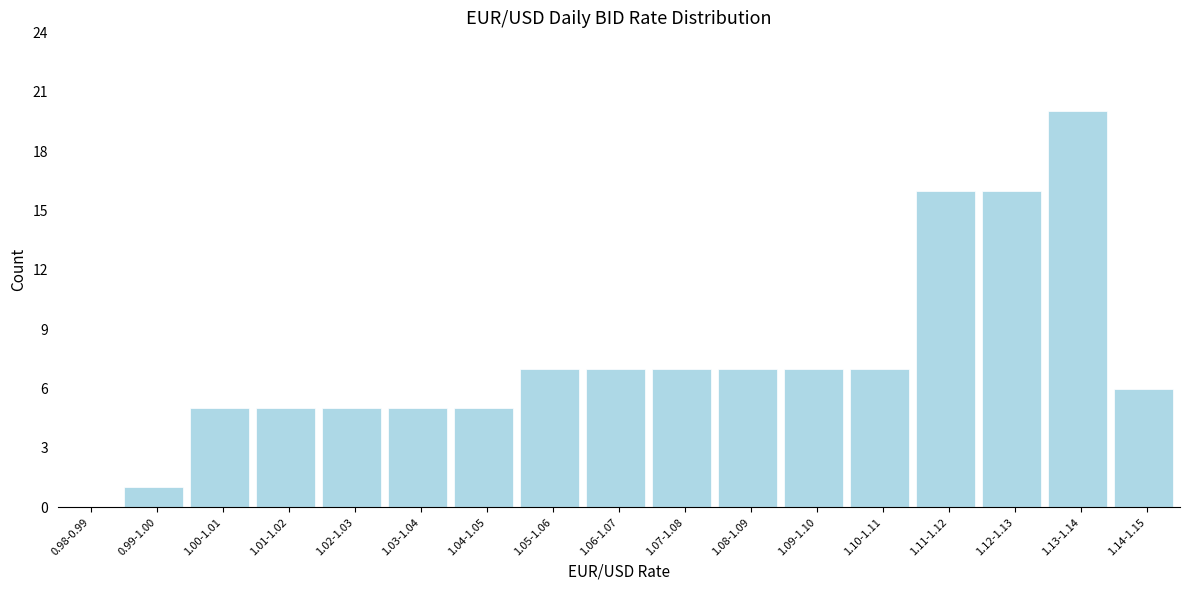

Reading left to right, extract all data points from this chart.

0.98-0.99=0	0.99-1.00=1	1.00-1.01=5	1.01-1.02=5	1.02-1.03=5	1.03-1.04=5	1.04-1.05=5	1.05-1.06=7	1.06-1.07=7	1.07-1.08=7	1.08-1.09=7	1.09-1.10=7	1.10-1.11=7	1.11-1.12=16	1.12-1.13=16	1.13-1.14=20	1.14-1.15=6